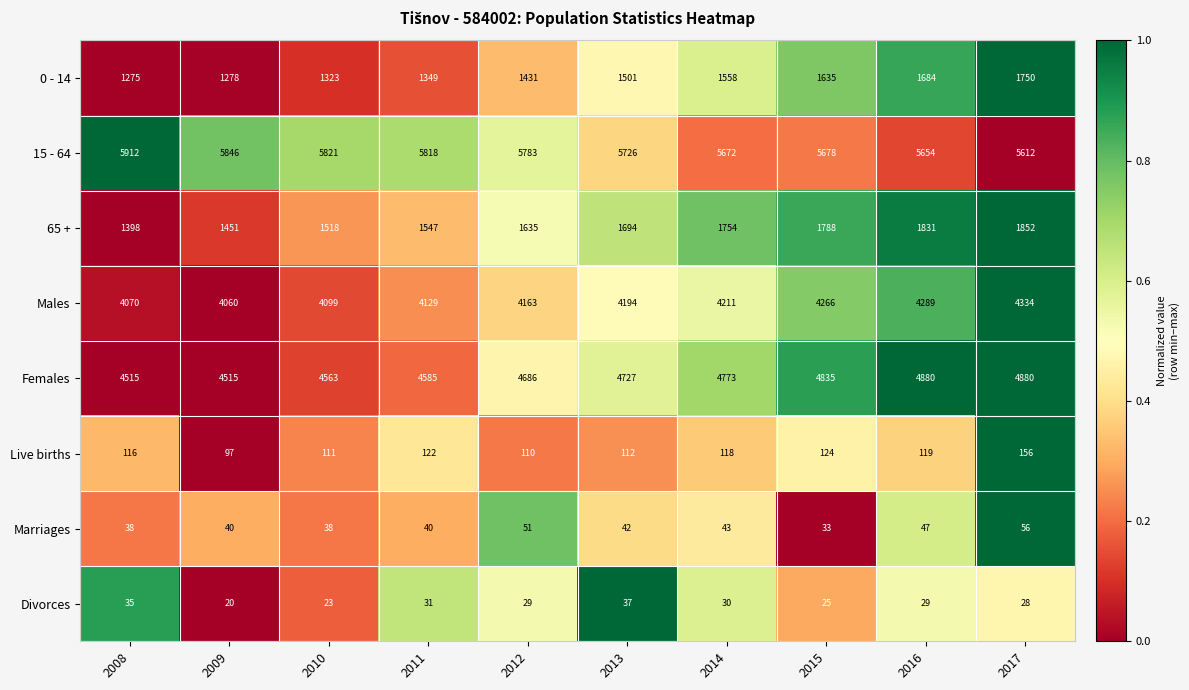

What is the difference between the highest and lowest values at 2016?

5625